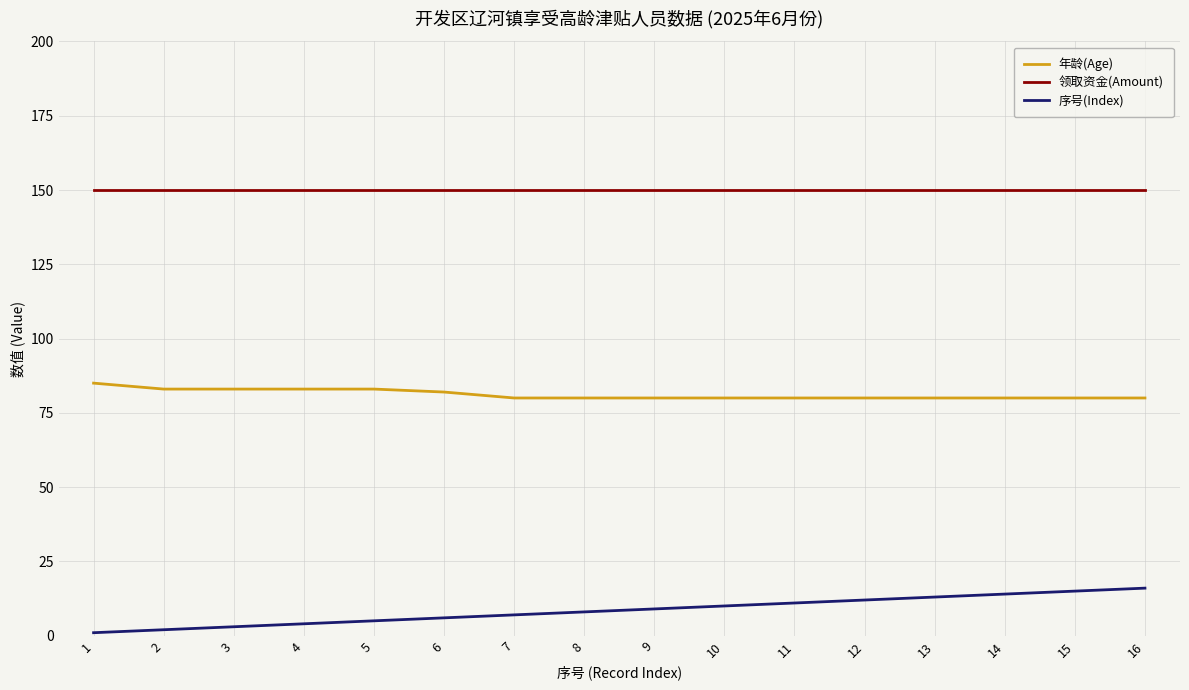

What is the lowest value of the 领取资金(Amount) series?

150